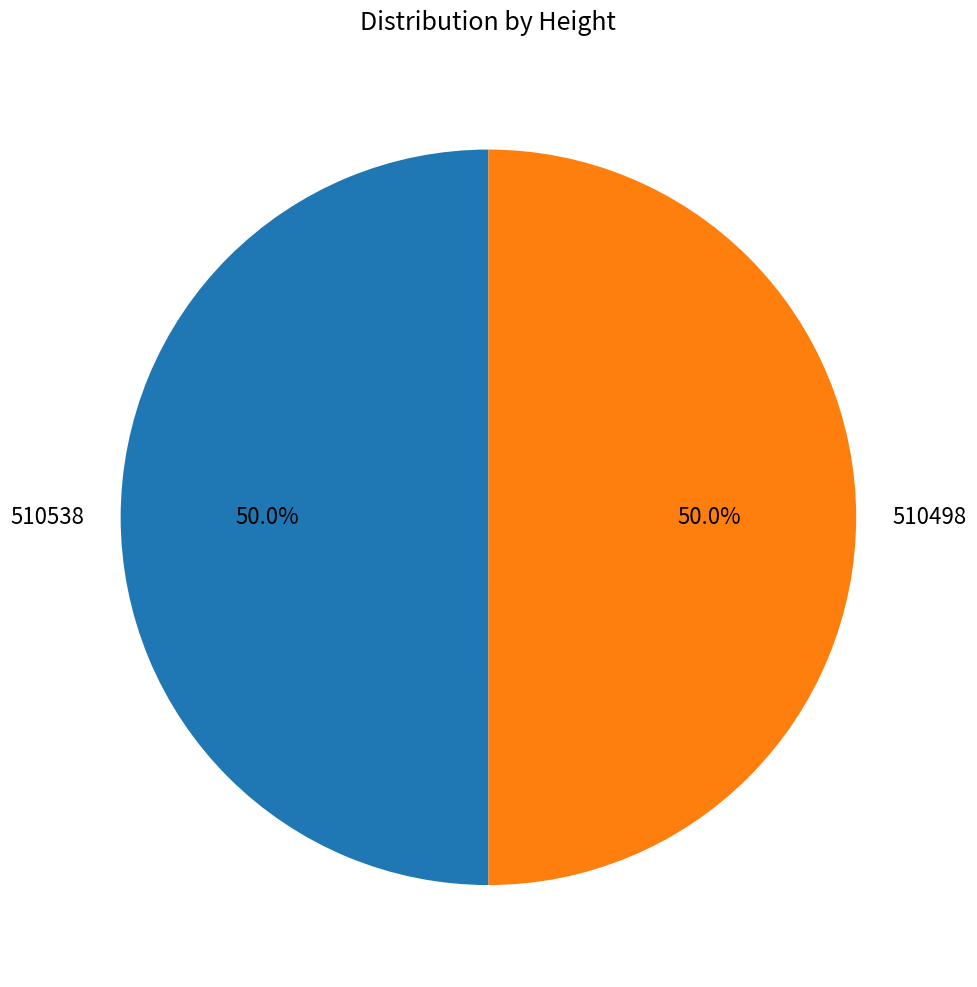

What percentage is the 510498 slice, to the nearest percent?

50%